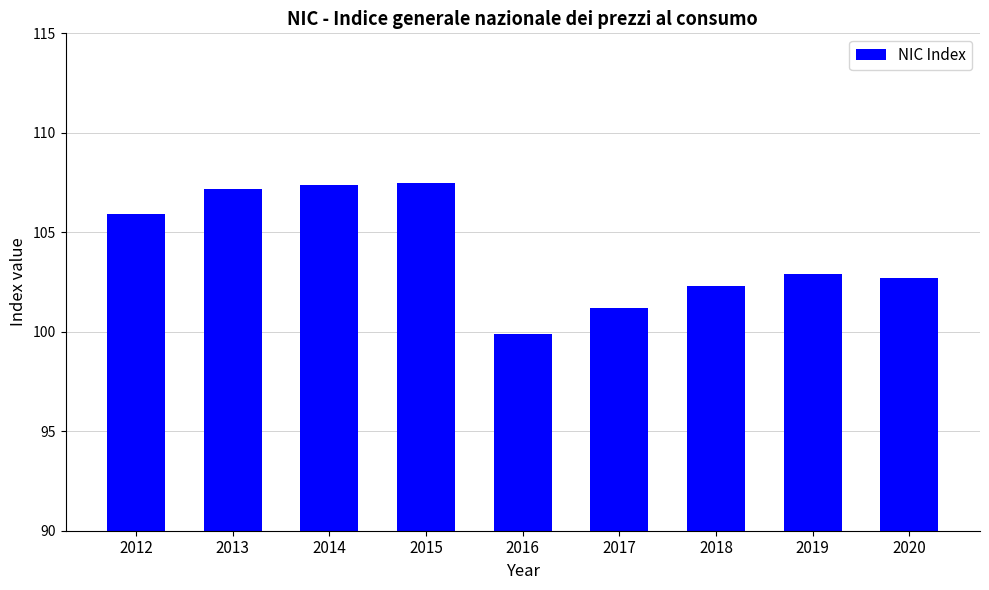

What is the smallest value displayed?

99.9